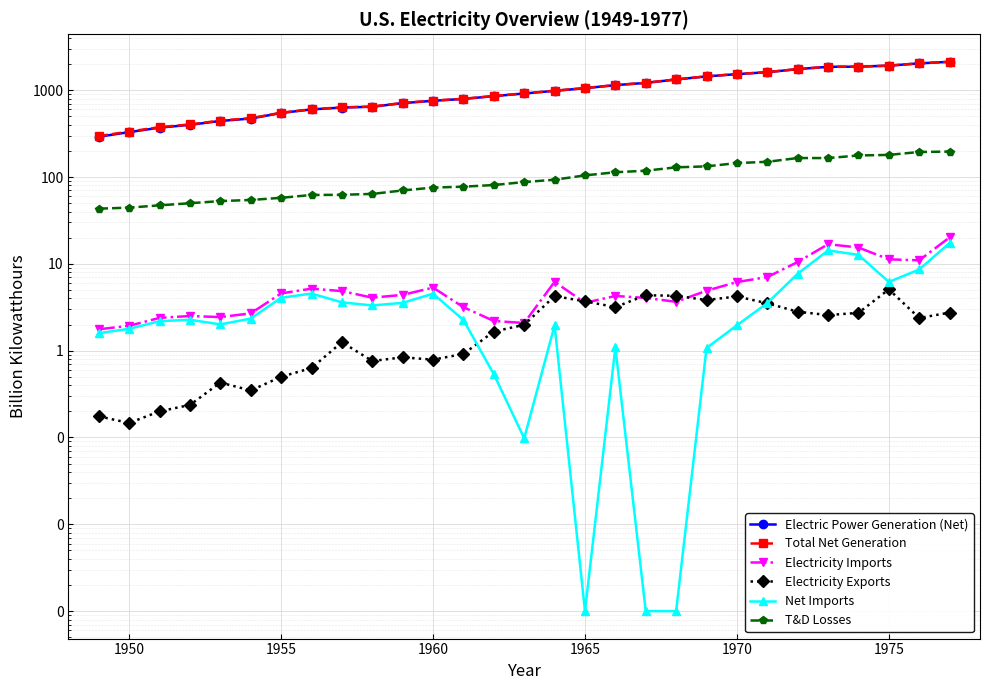

What is the average value of the Electricity Imports series?

6.0